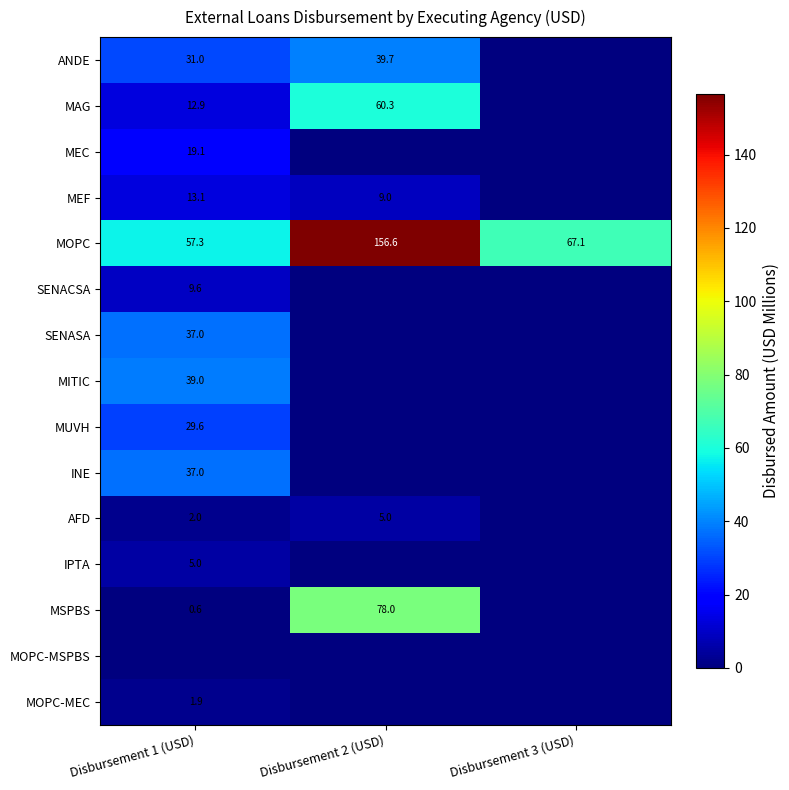

The MSPBS series shows 0.6 at Disbursement 1 (USD). True or false?

True